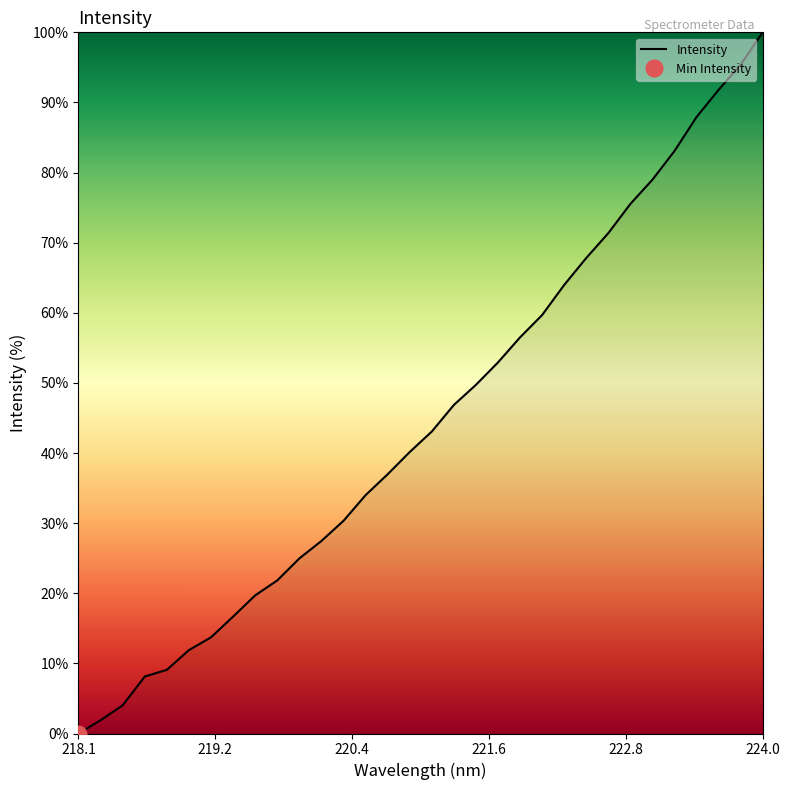

Is it true that the value at 219.2 is 3.0?

False